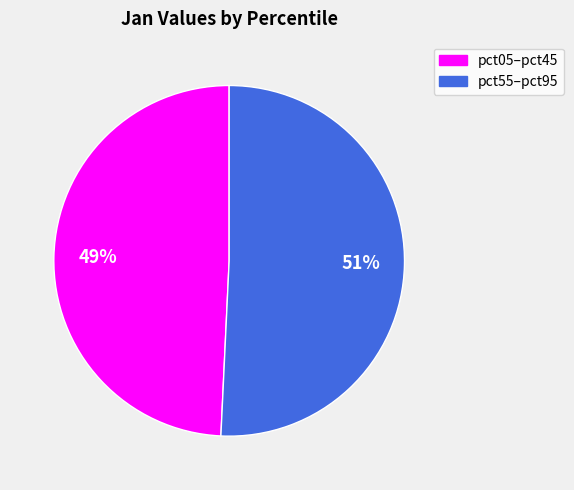

Is there any slice that represents more than half of the pie?

Yes